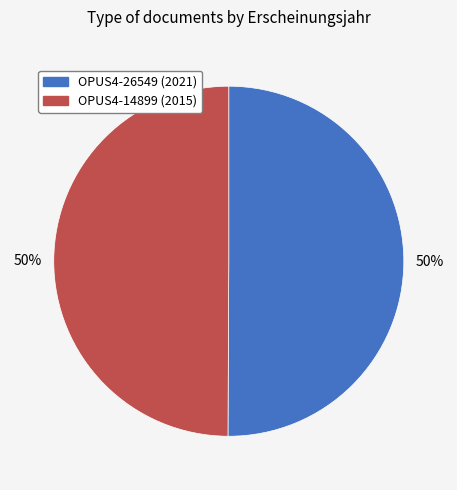

Do OPUS4-26549 and OPUS4-14899 together represent more than half of the pie?

Yes